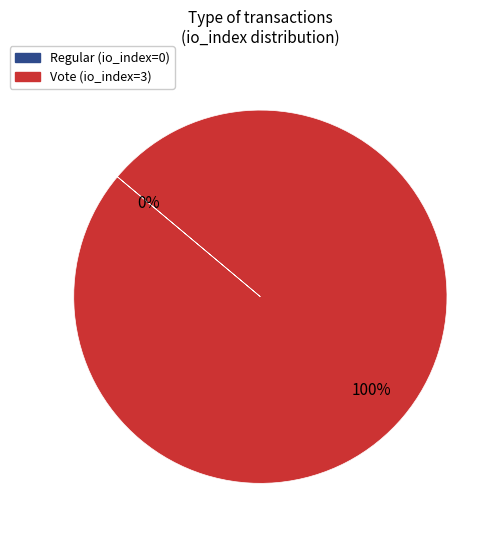

To the nearest percent, what is the average slice percentage?

50%